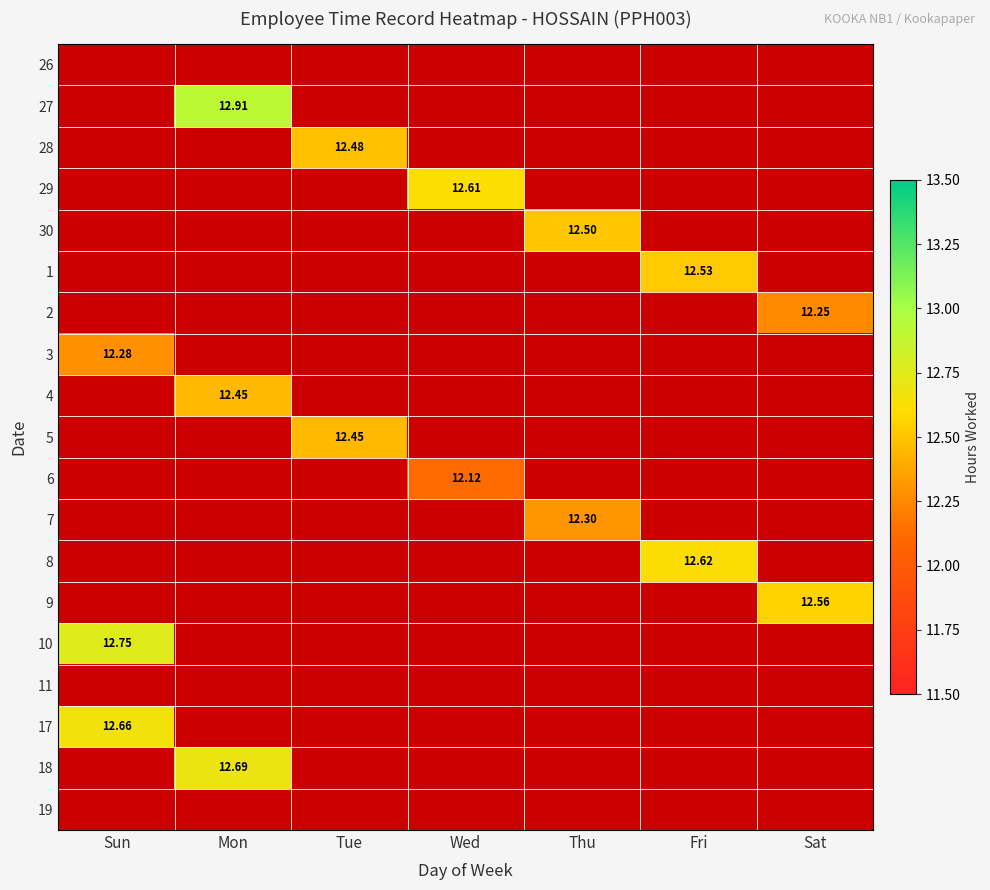

What is the spread (max minus min) of values at Thu?

12.5